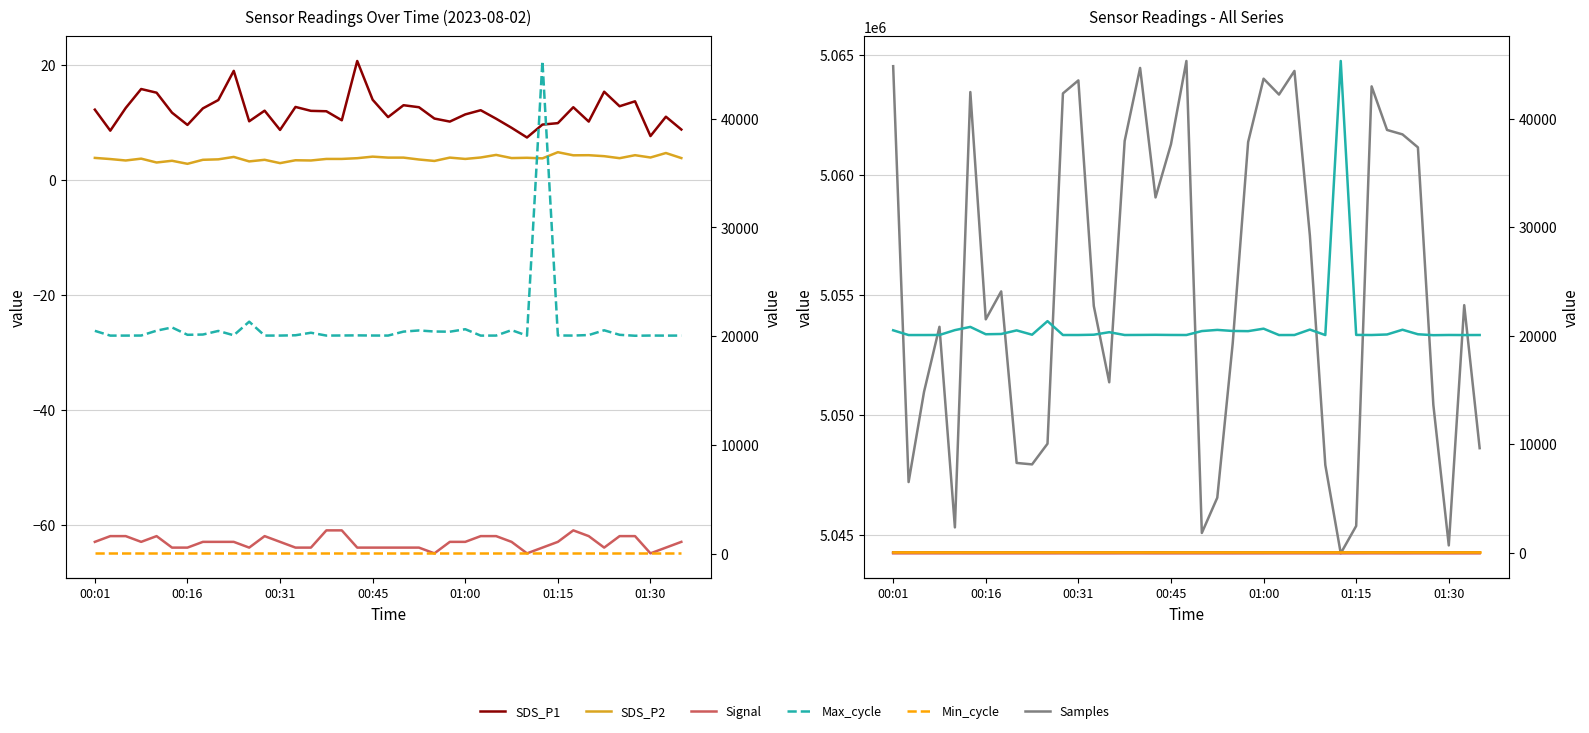

How many values in the Samples series exceed 5054571?

19